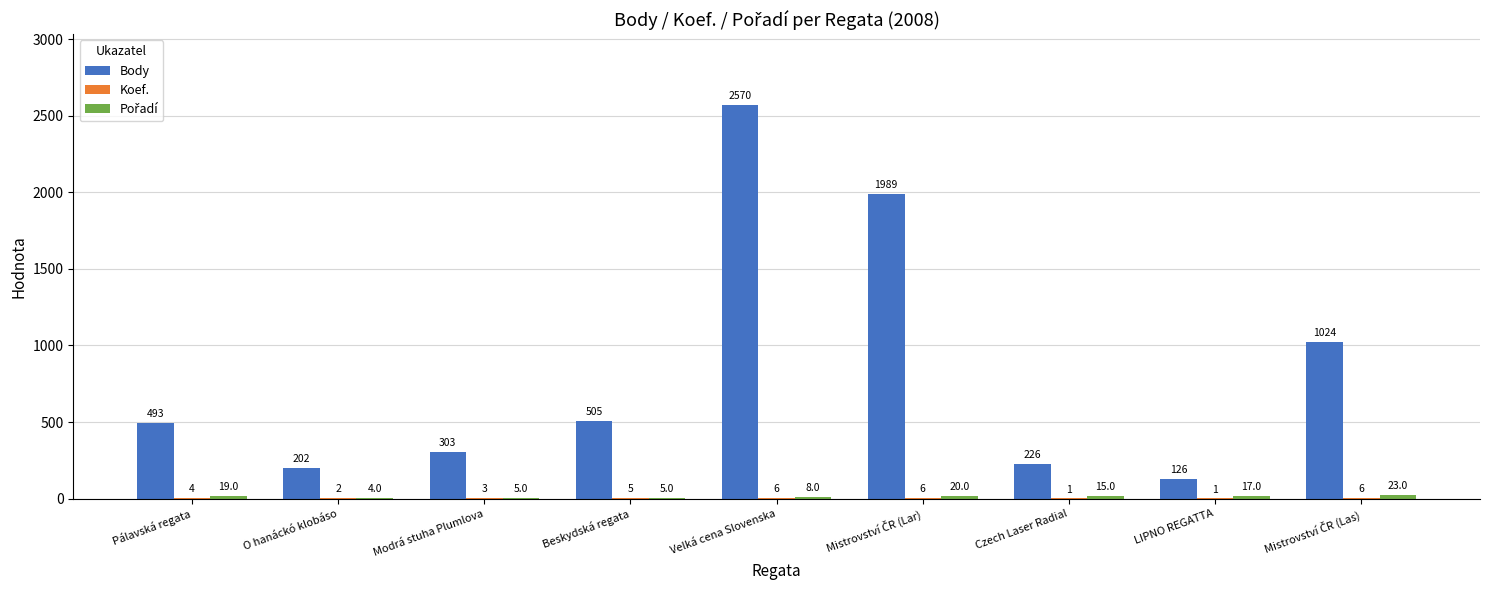

What is the highest value of the Body series?

2570